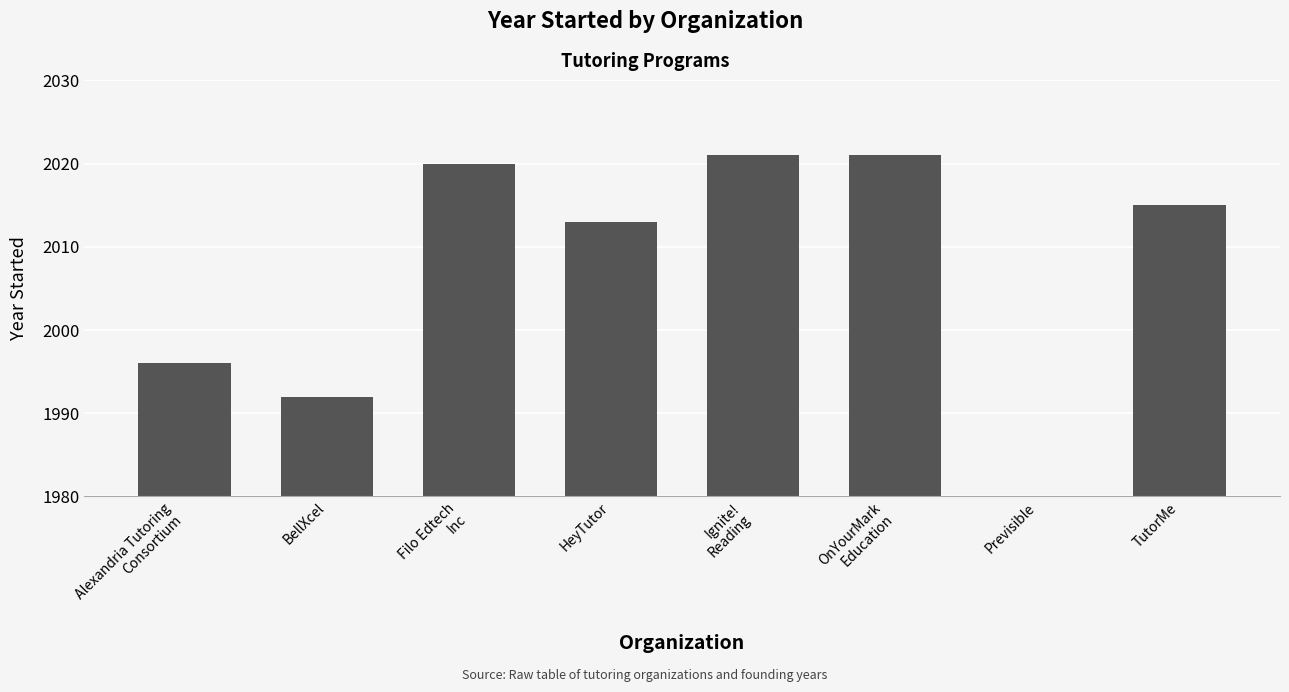

True or false: the data shows 0 at Previsible.

True